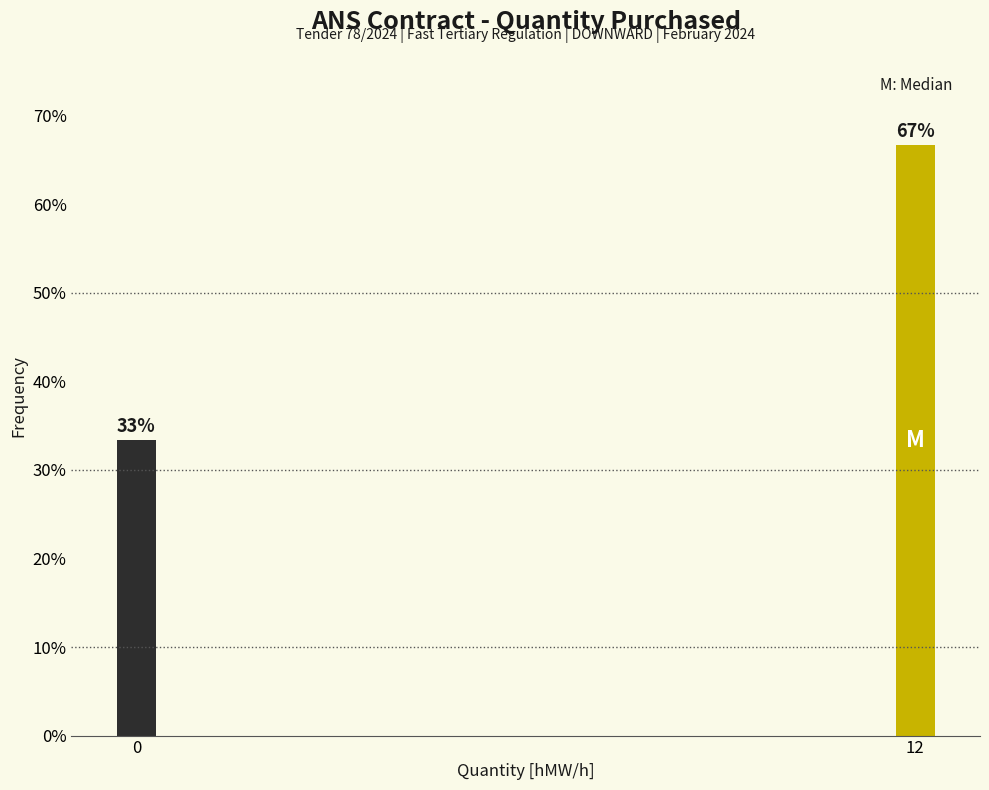

What is the sum of the values at 12 and 0?

100.0